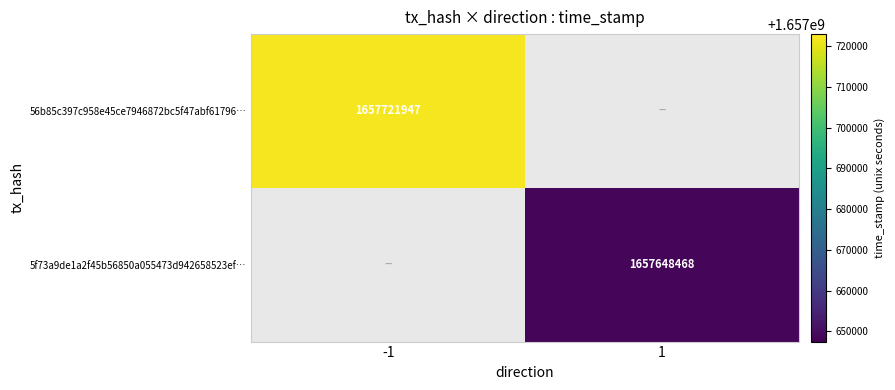

The 56b85c397c958e45ce7946872bc5f47abf61796… series shows 1657721947 at -1. True or false?

True